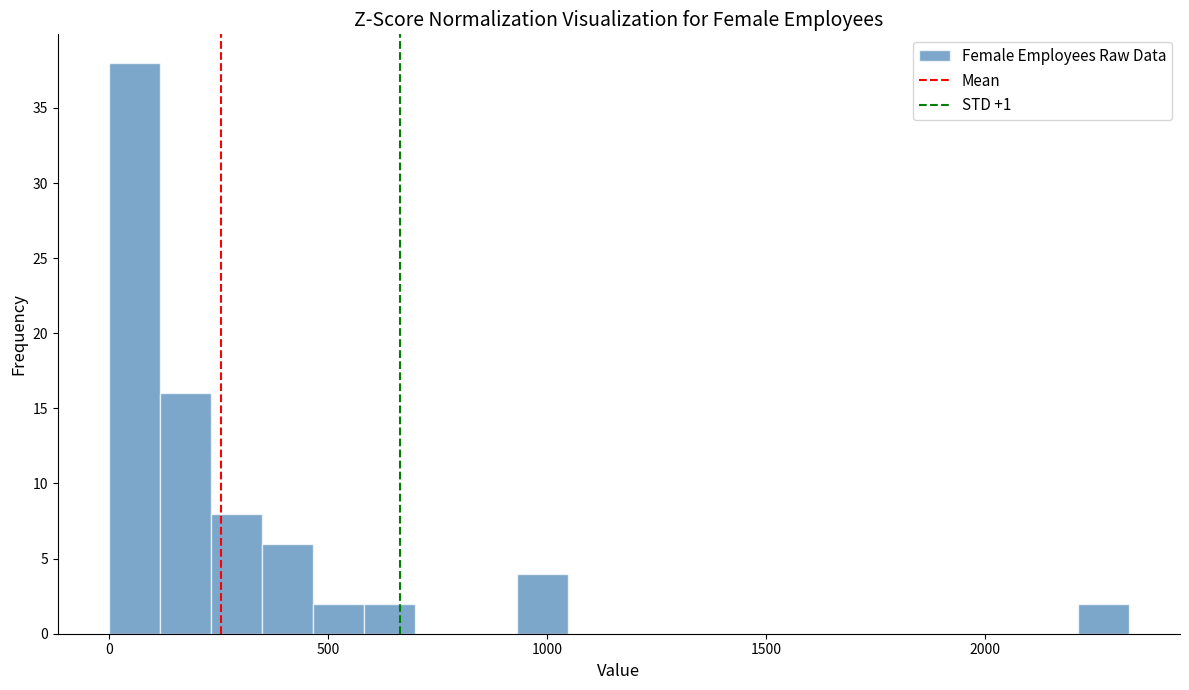

Around what value on the x-axis is the tallest bar? Give the approximate position of its centre, as read against the axis.

50